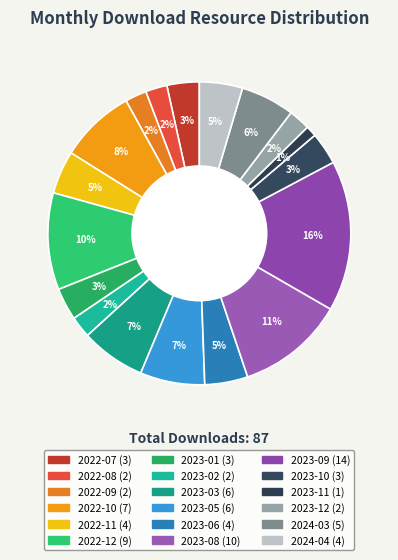

Between 2022-12 and 2022-10, which is larger?

2022-12